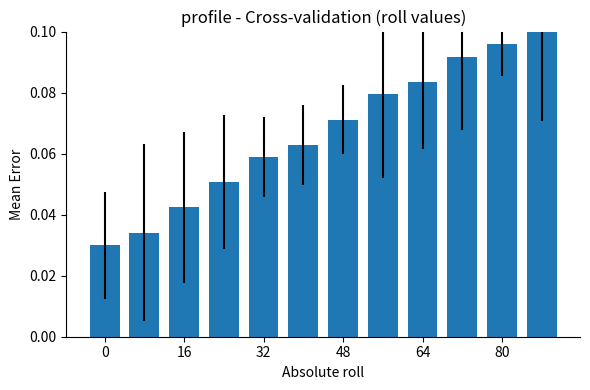

What is the difference between the second highest and second lowest values?

0.1